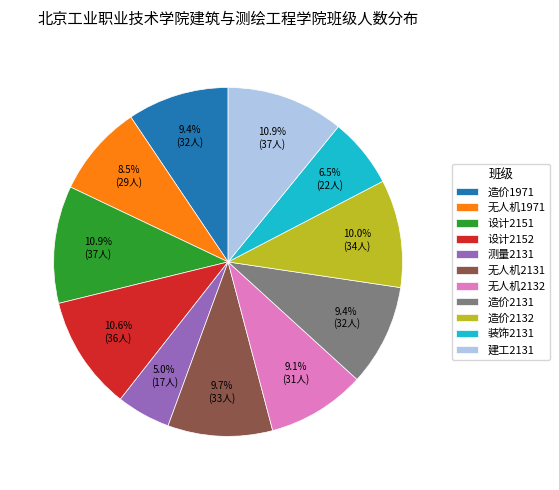

What percentage is the 无人机2132 slice, to the nearest percent?

9%